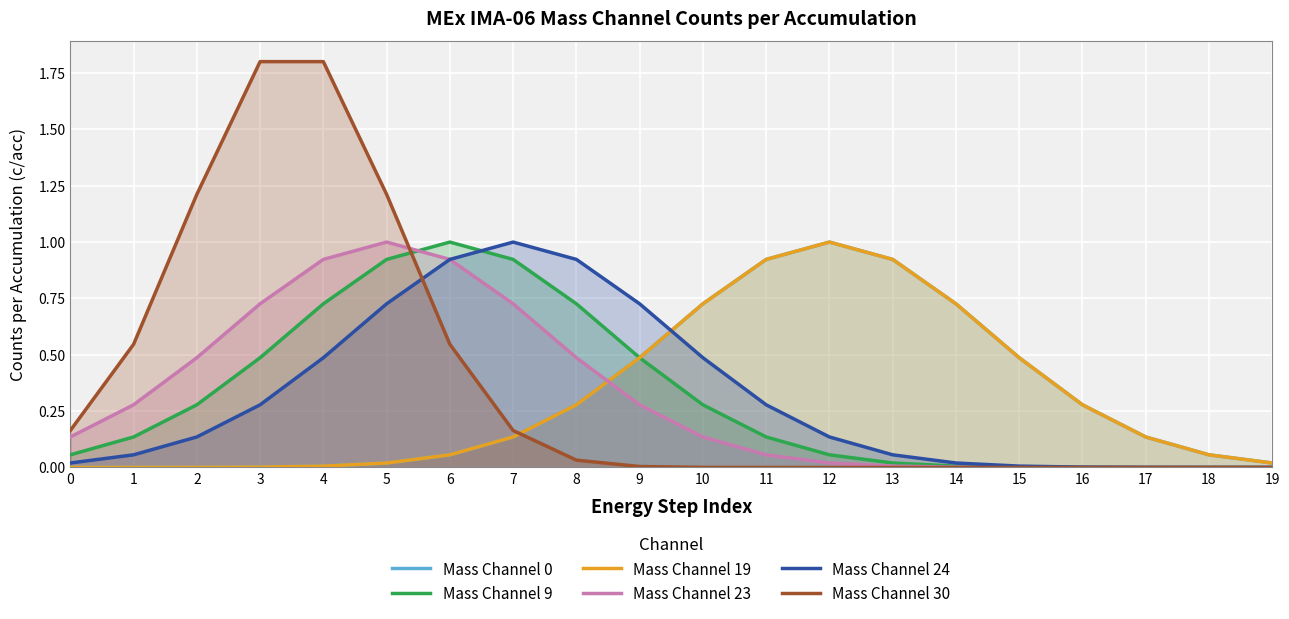

Which series has the widest spread of values?

Mass Channel 30